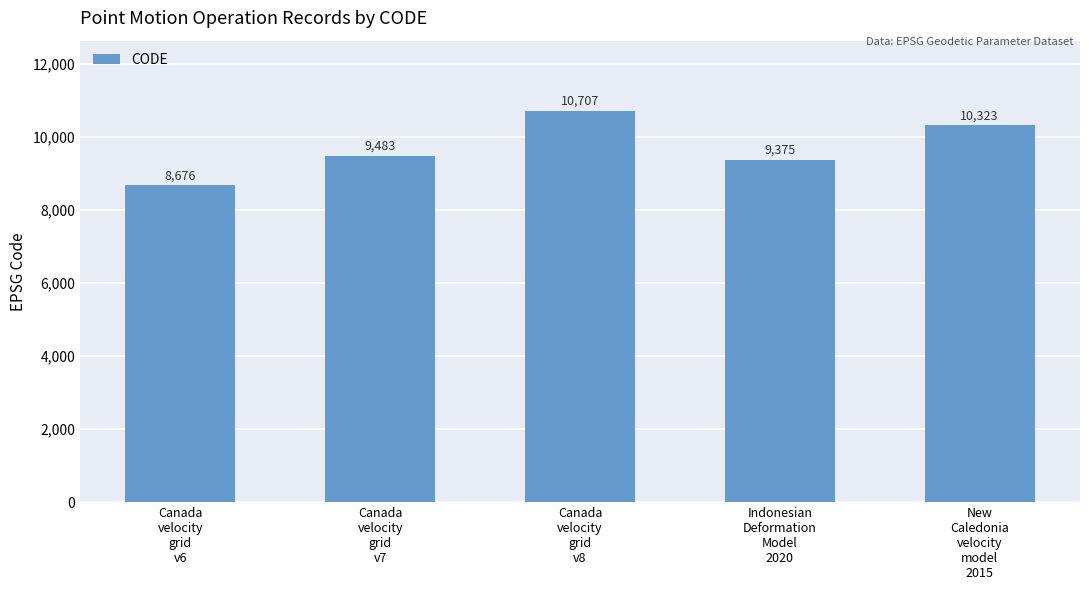

What is the label of the 4th bar from the right?

Canada
velocity
grid
v7